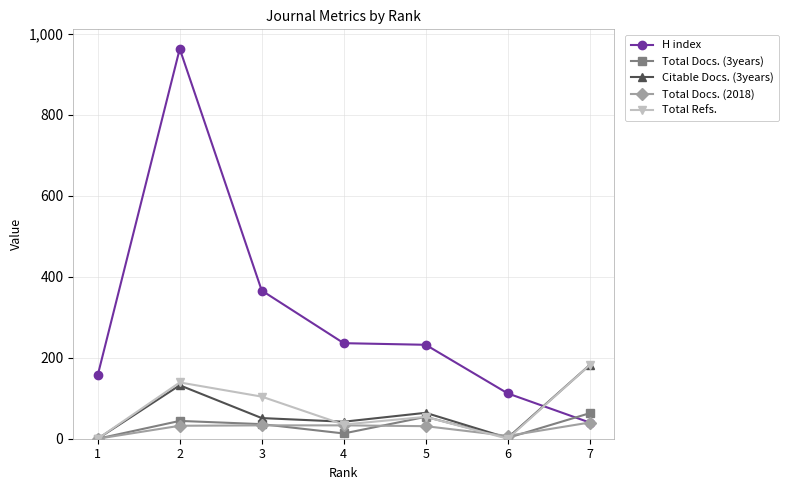

Which series ends up on top after the final intersection of H index and Citable Docs. (3years)?

Citable Docs. (3years)